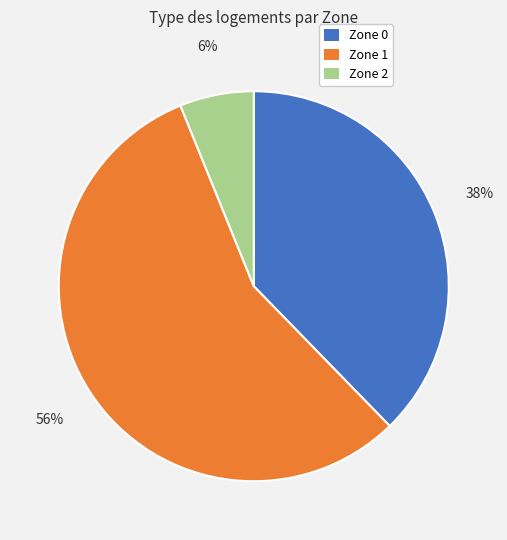

Rank the categories by value from highest to lowest.

Zone 1, Zone 0, Zone 2